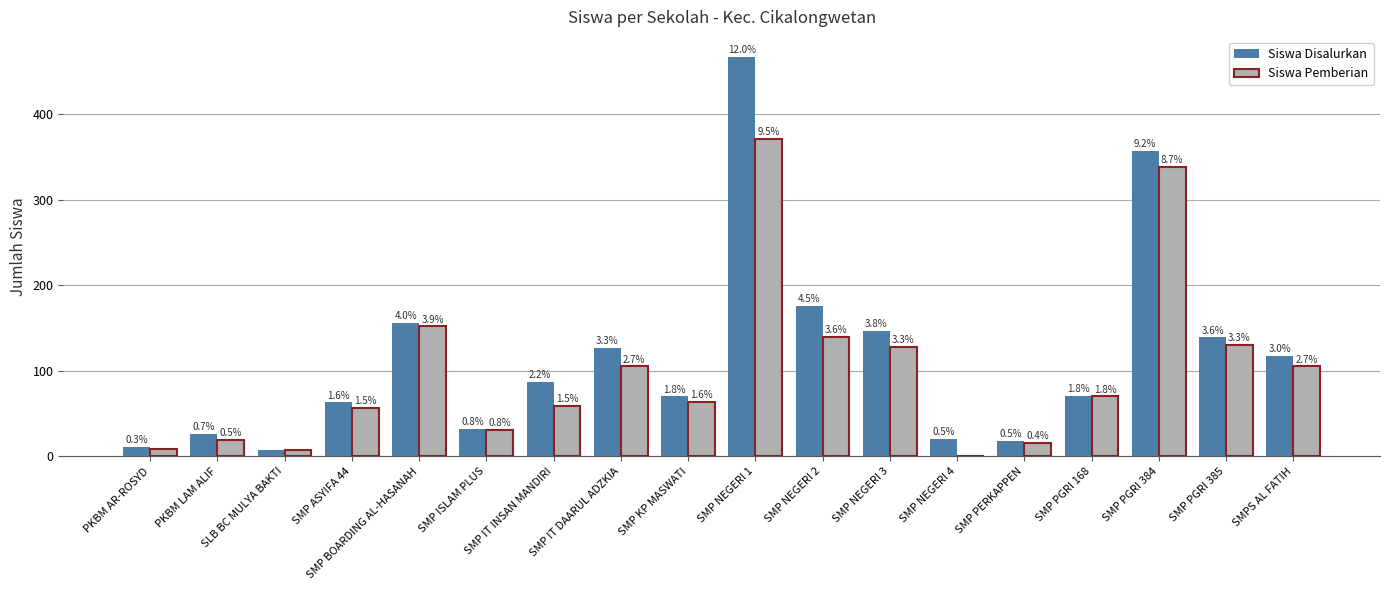

What are all the series names shown in the legend?

Siswa Disalurkan, Siswa Pemberian